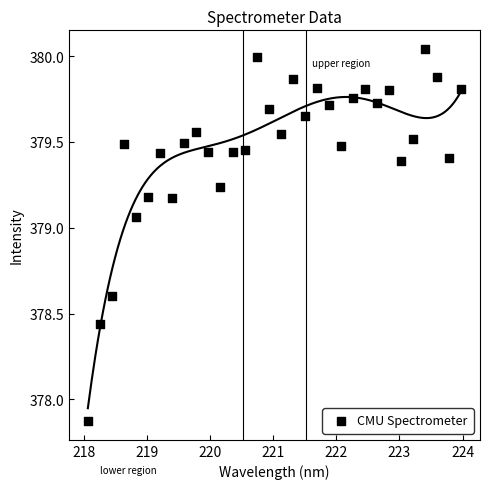

What is the range of X values (max minus min)?

5.9